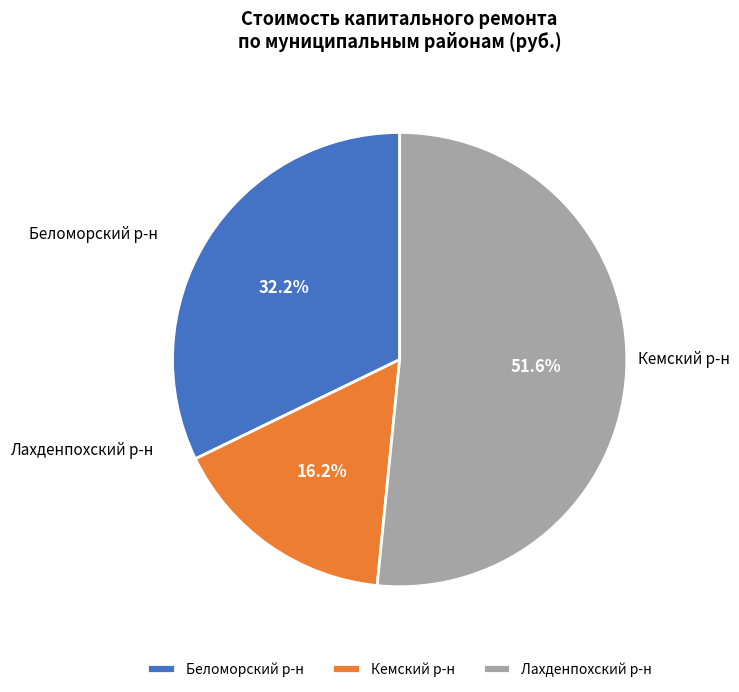

Is there any slice that represents more than half of the pie?

Yes